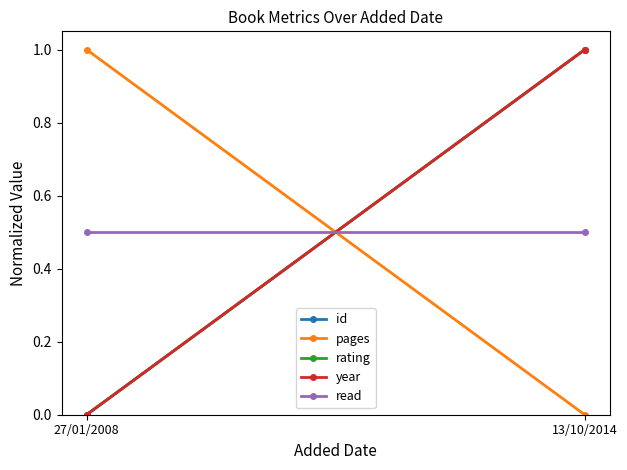

At how many categories does at least one series exceed 0?

2